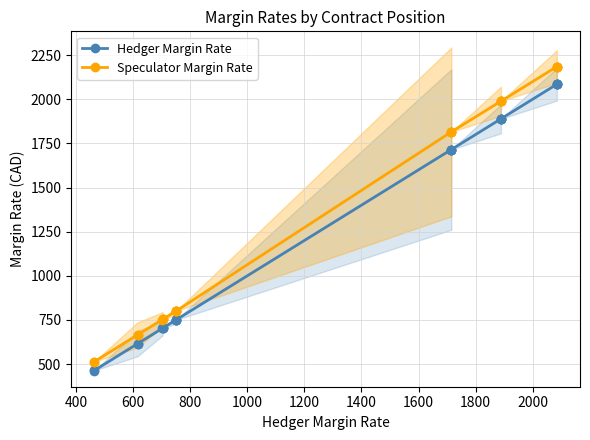

Which series has the largest range (max minus min)?

Speculator Margin Rate